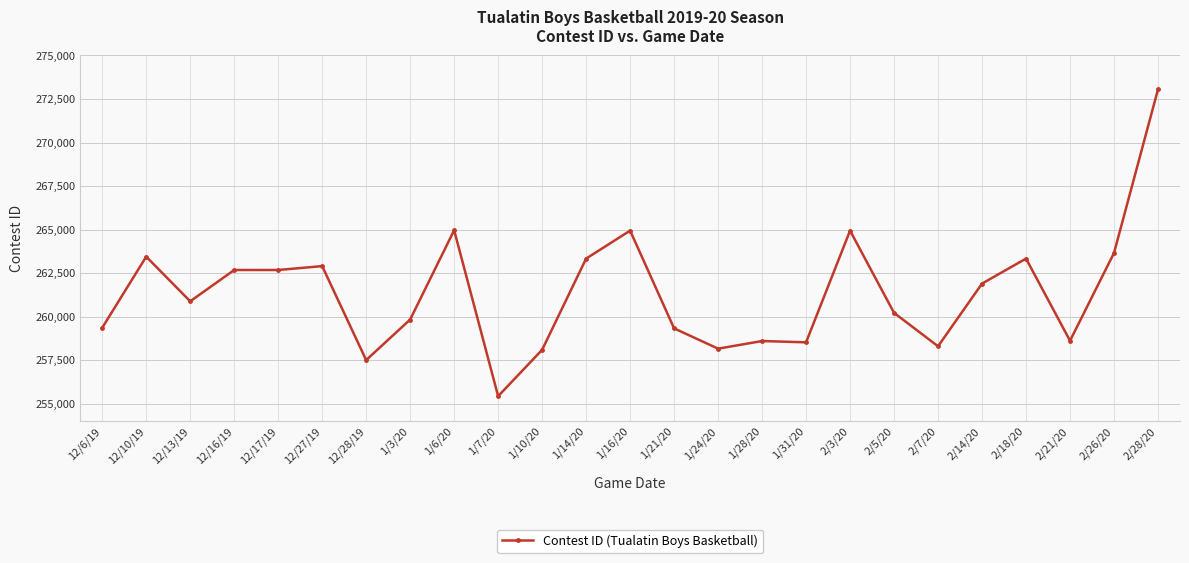

Which label corresponds to the largest value in the chart?

2/28/20